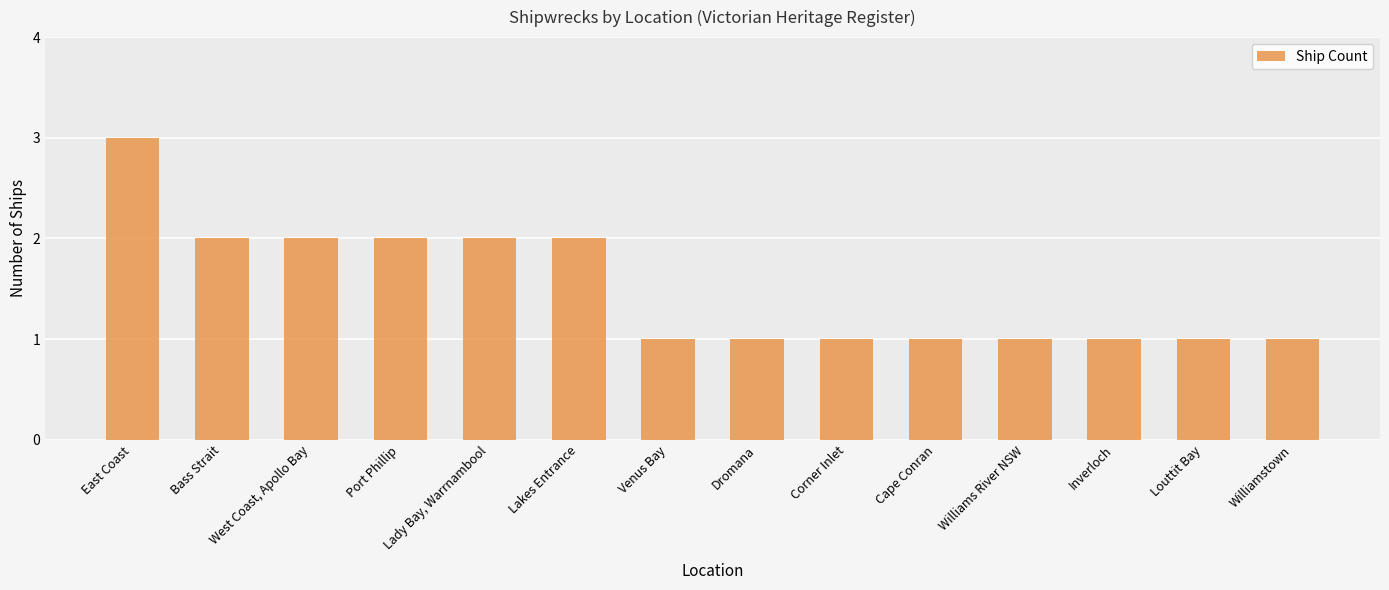

What is the ratio of the value at Port Phillip to the value at Cape Conran?

2.0